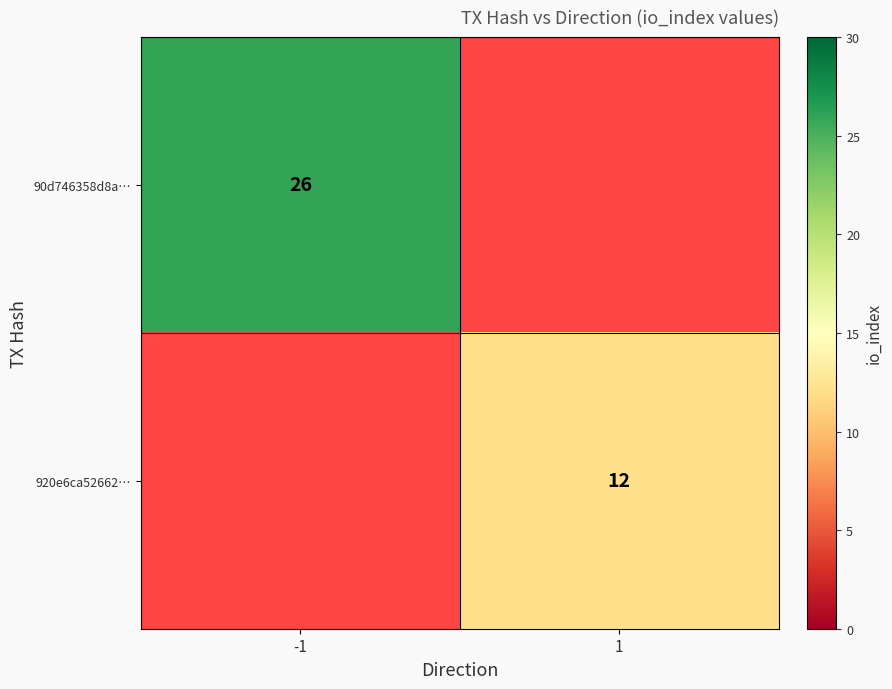

Between 1 and -1, which is larger?

-1